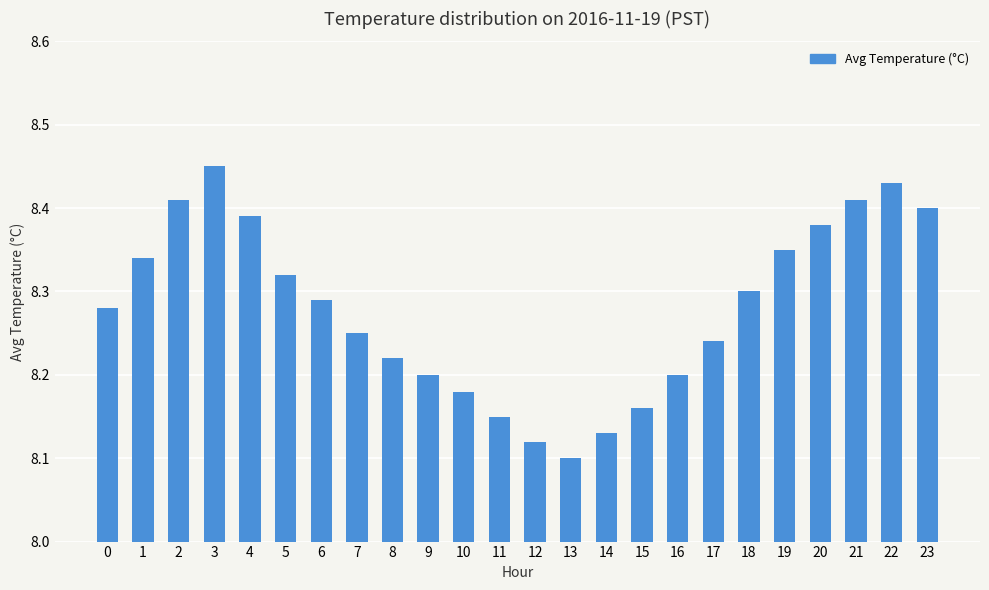

Which has a higher value, 19 or 13?

19